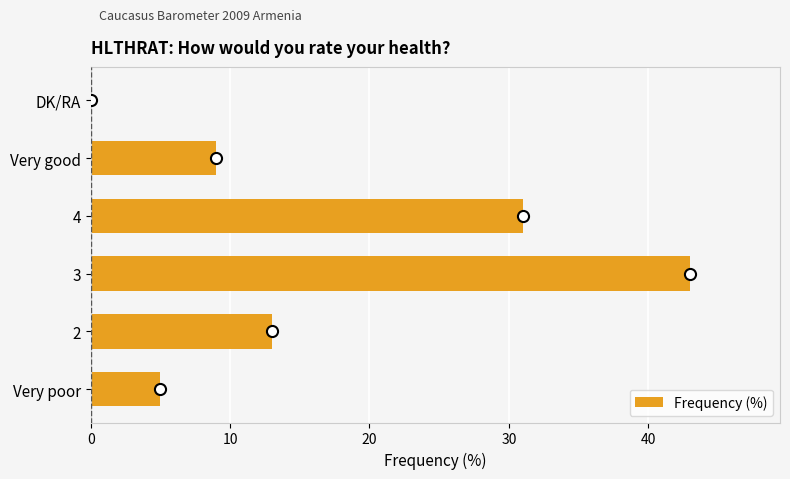

What is the greatest value displayed?

43